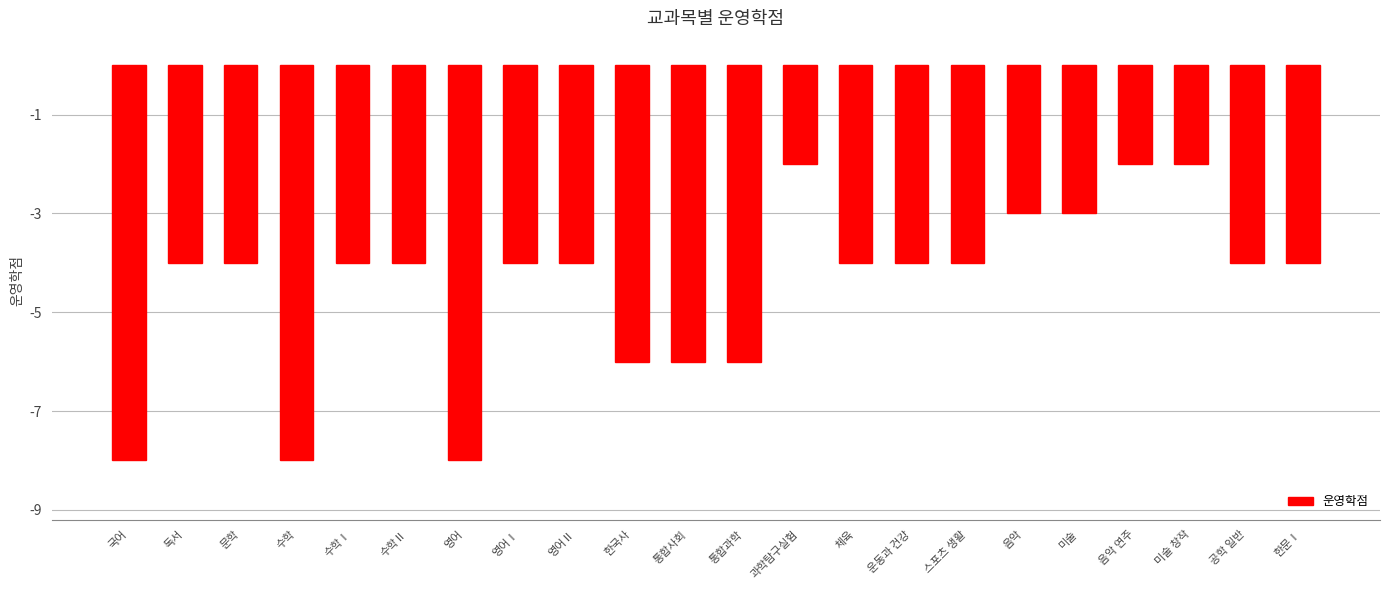

How many values are between -6 and -4?

14